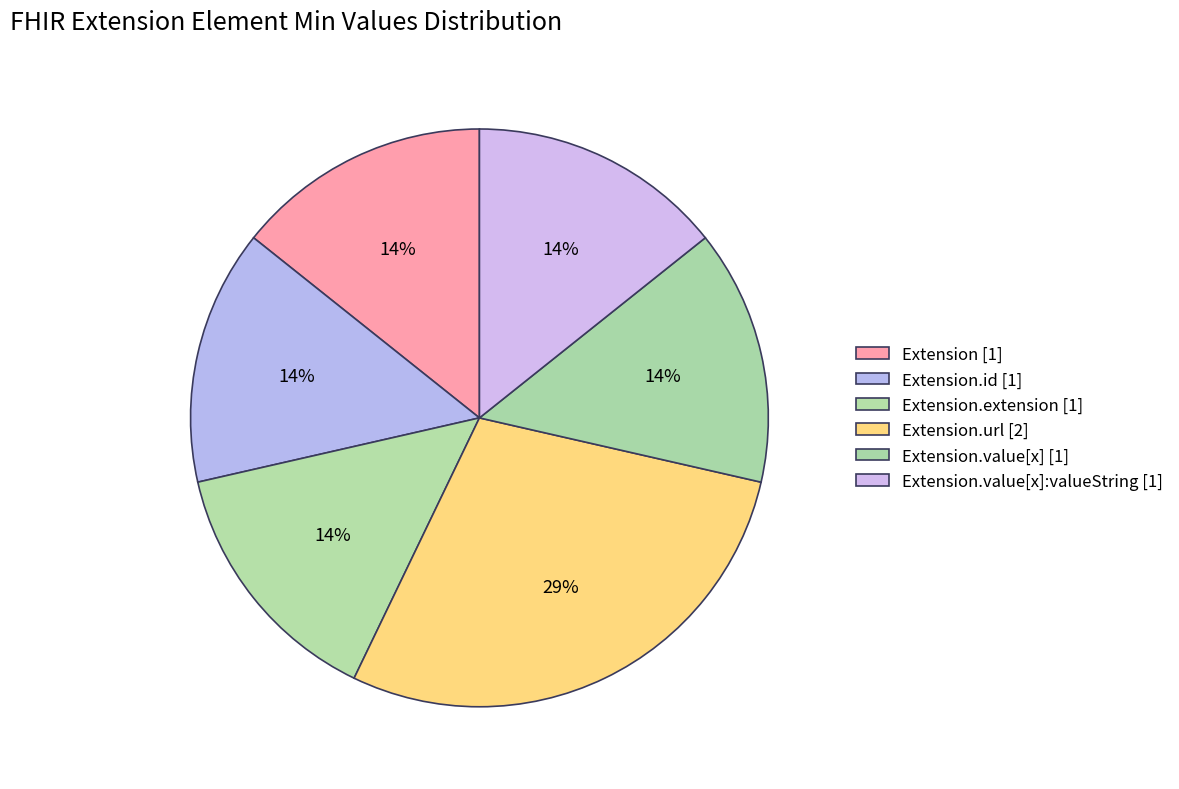

How many segments does this pie chart have?

6